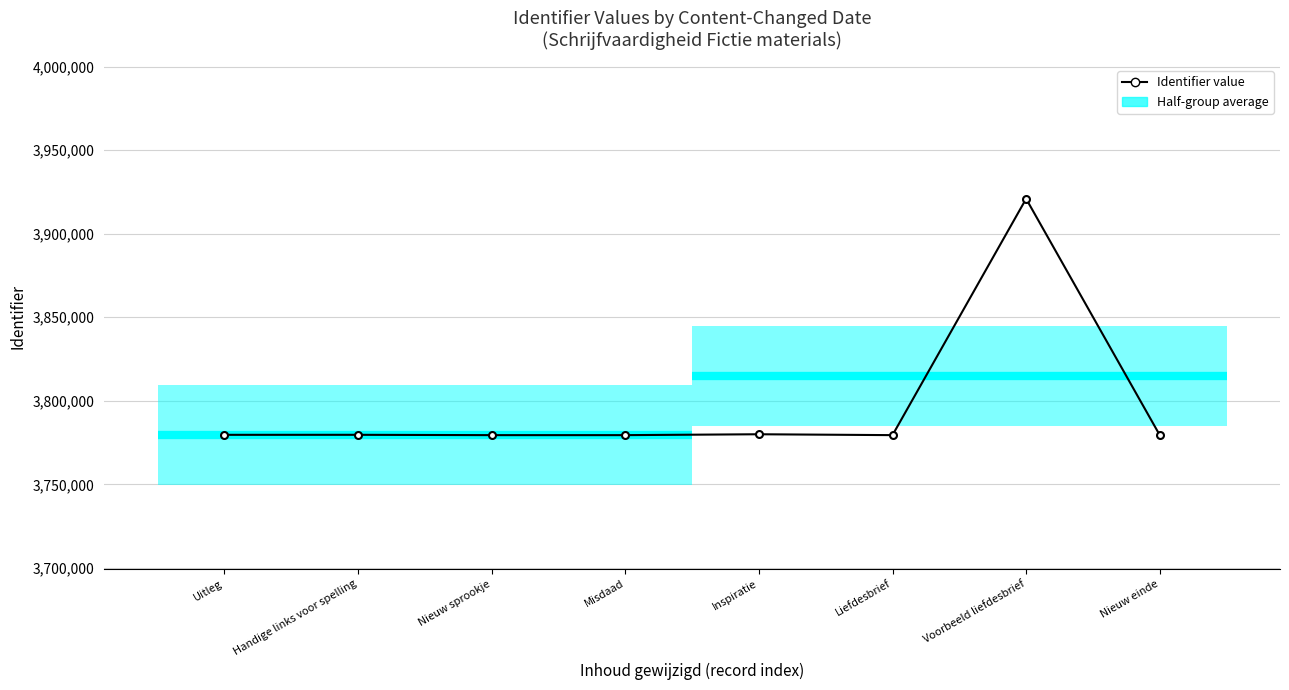

What is the minimum value shown in the chart?

3779473